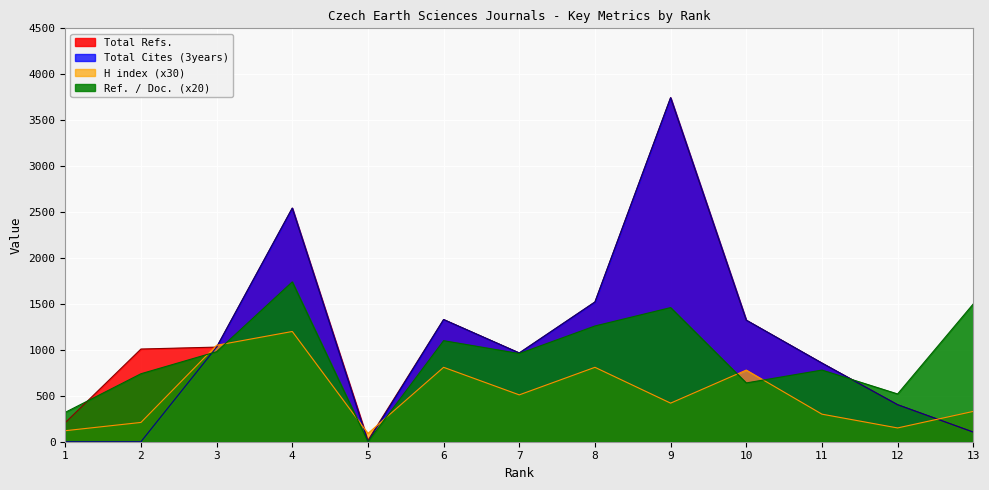

What is the maximum value shown in the chart?

3745